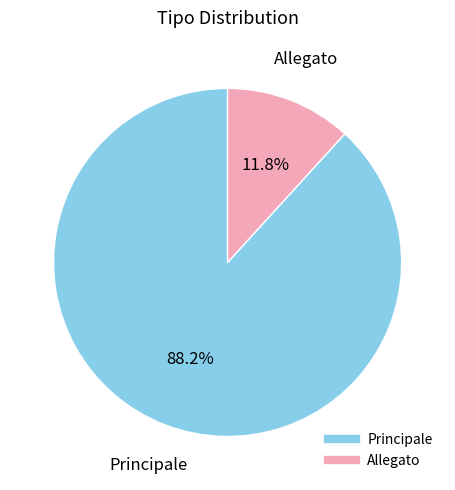

What percentage is NOT represented by Allegato?

88.2%